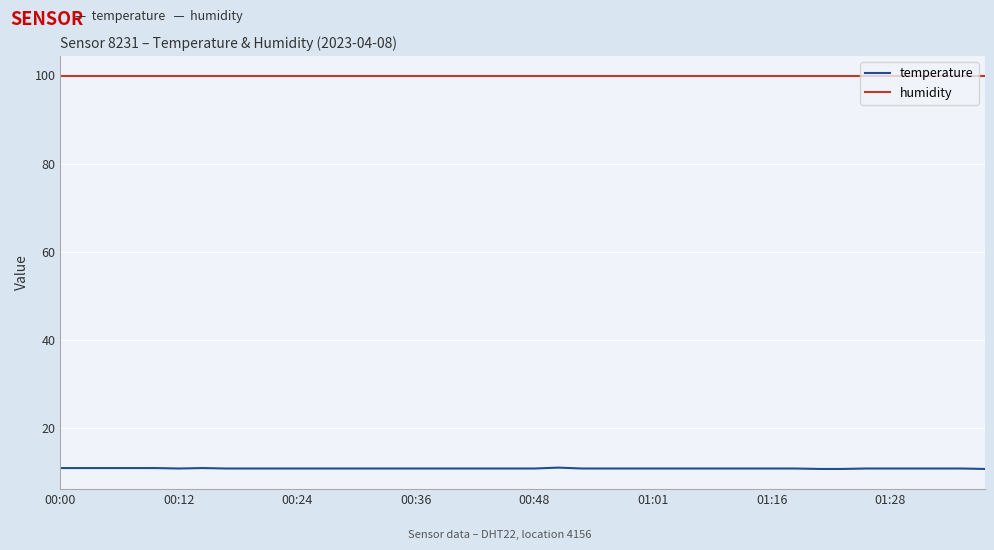

What is the greatest value displayed?

99.9